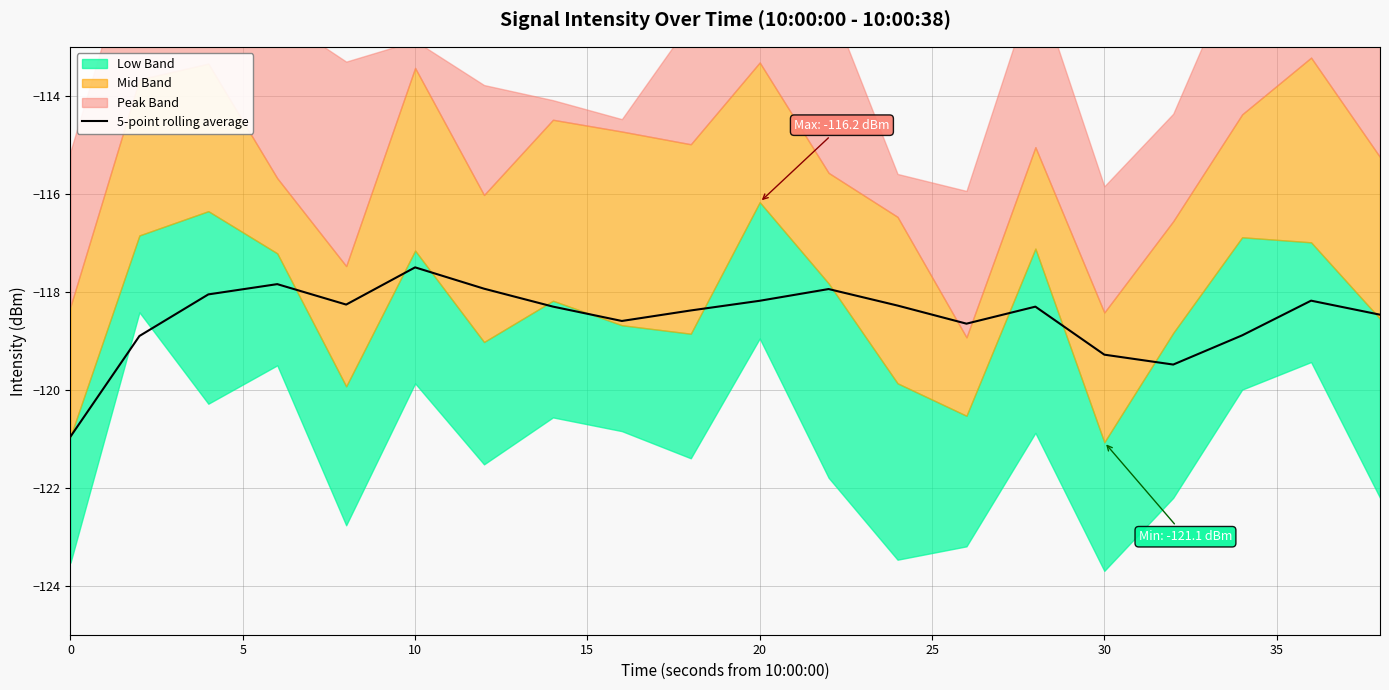

What is the smallest value displayed?

-121.0